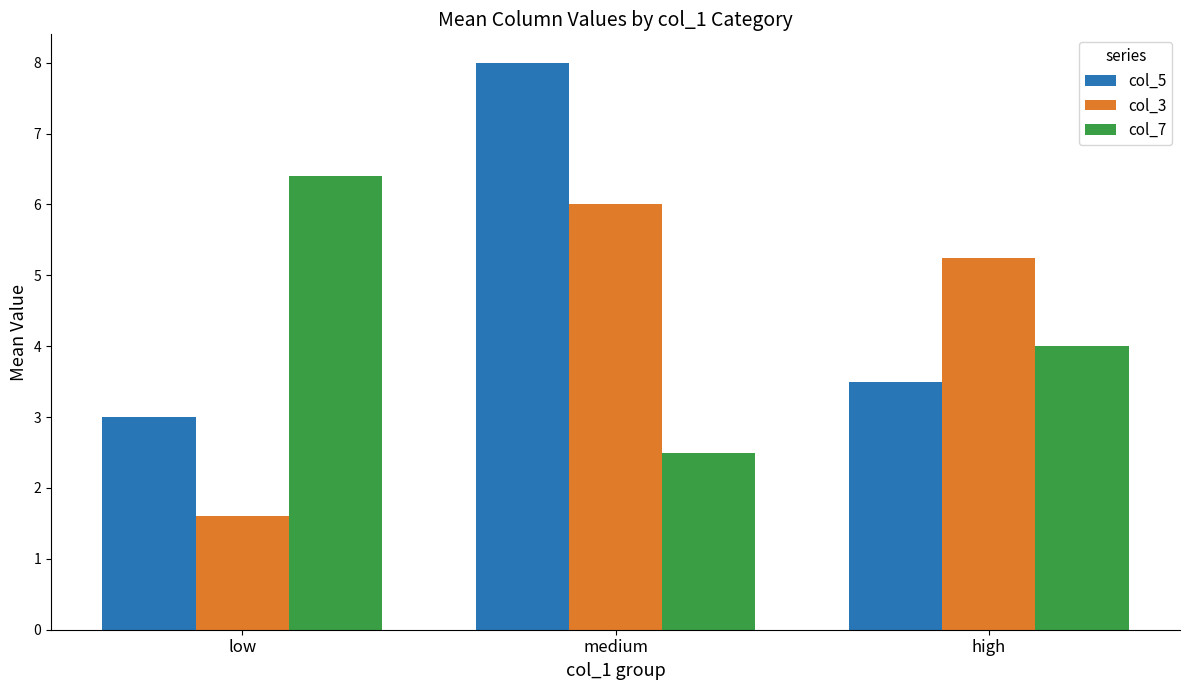

What is the highest value of the col_7 series?

6.4